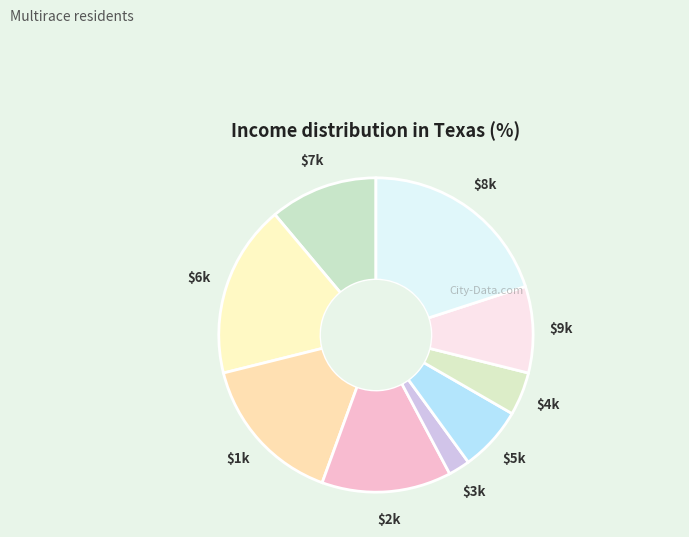

Rank the categories by value from lowest to highest.

3, 4, 5, 9, 7, 2, 1, 6, 8